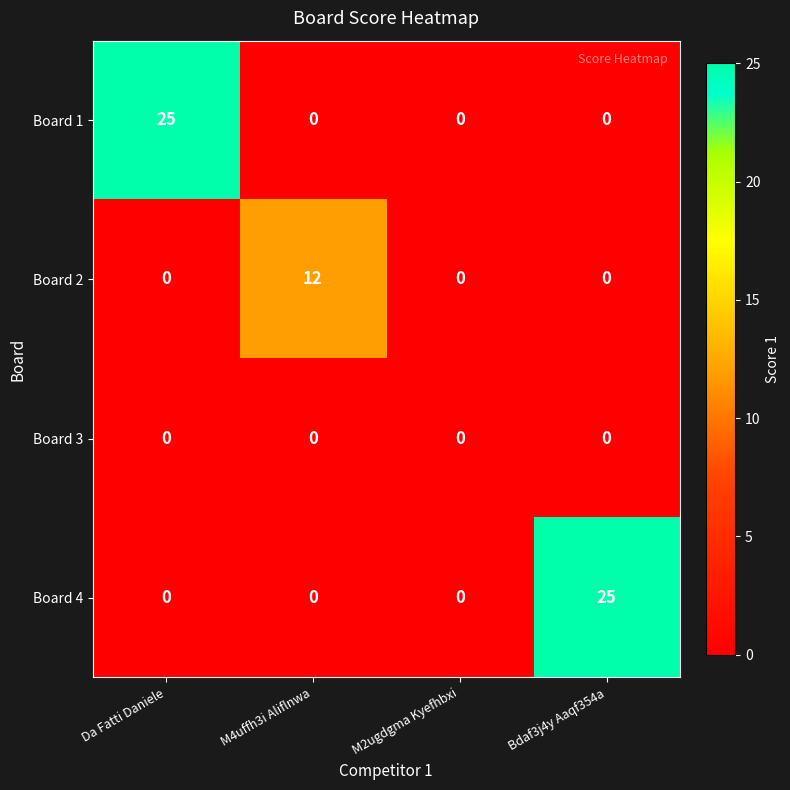

Which series changed the most between M4uffh3i Aliflnwa and Bdaf3j4y Aaqf354a?

Board 4